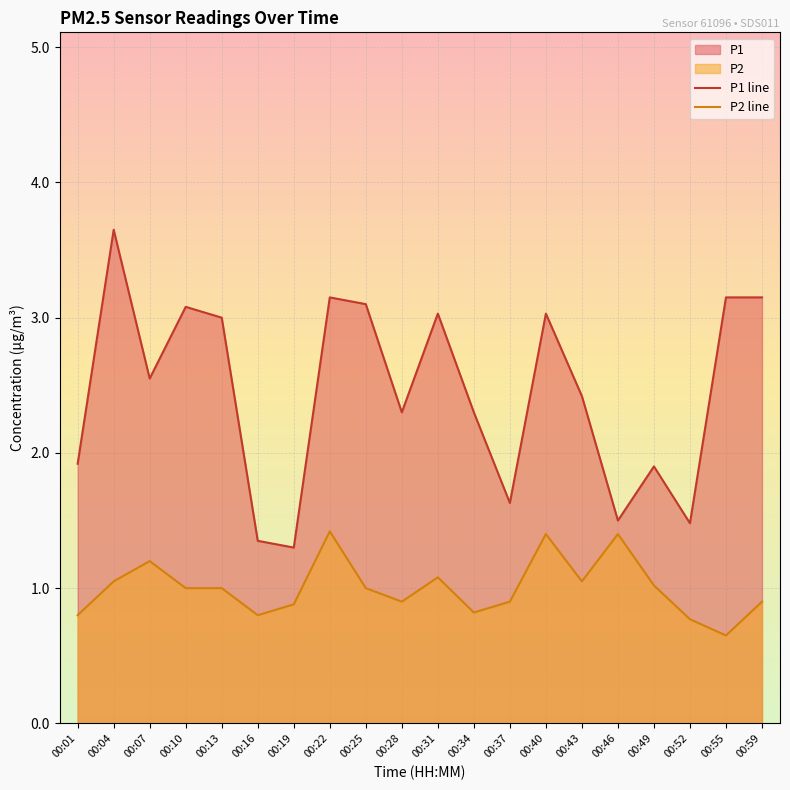

What is the sum of the P2 line values at 00:25 and 00:59?

1.9